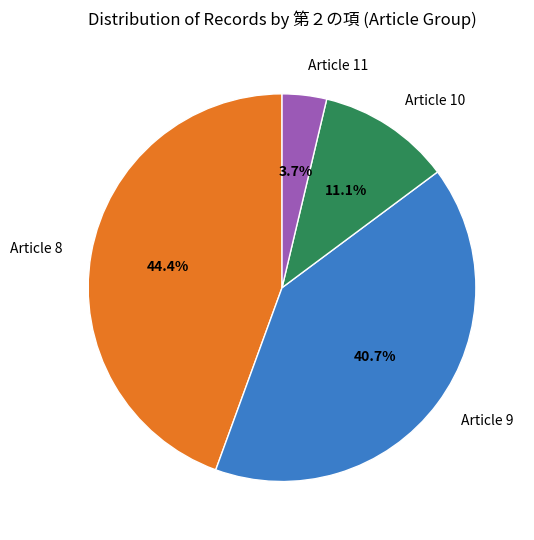

Which has a higher value, Article 8 or Article 9?

Article 8